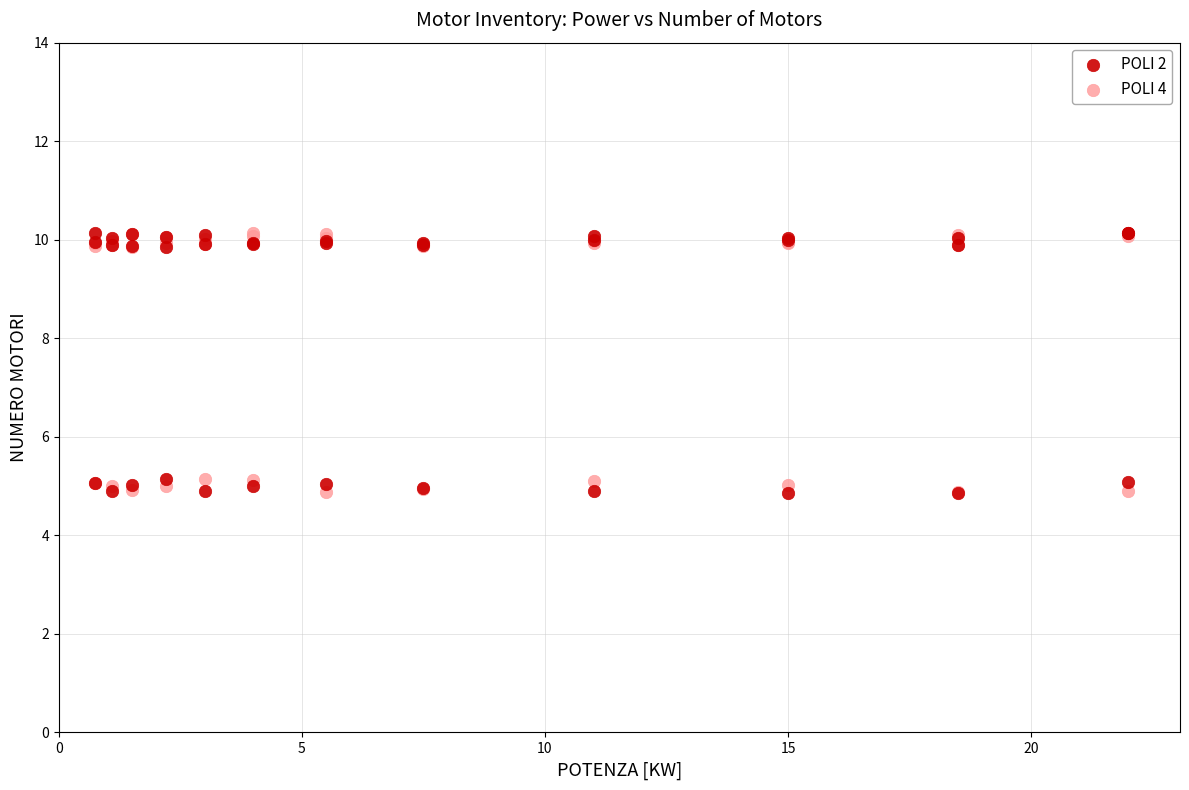

What are all the series names shown in the legend?

POLI 2, POLI 4